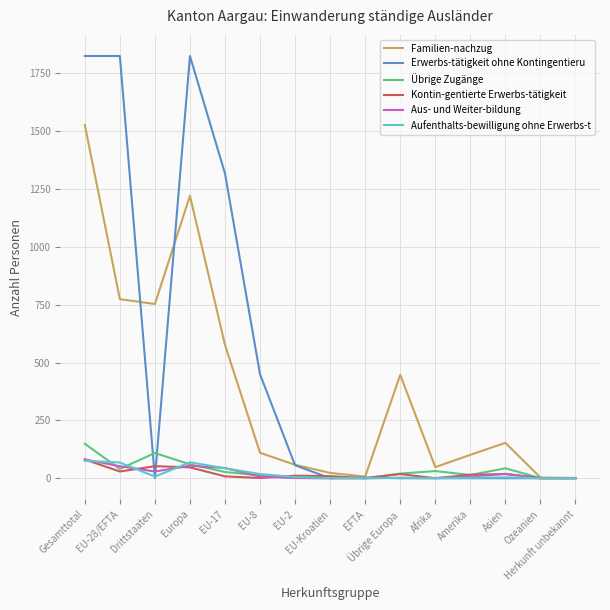

Which series has the largest range (max minus min)?

Erwerbs-tätigkeit ohne Kontingentieru